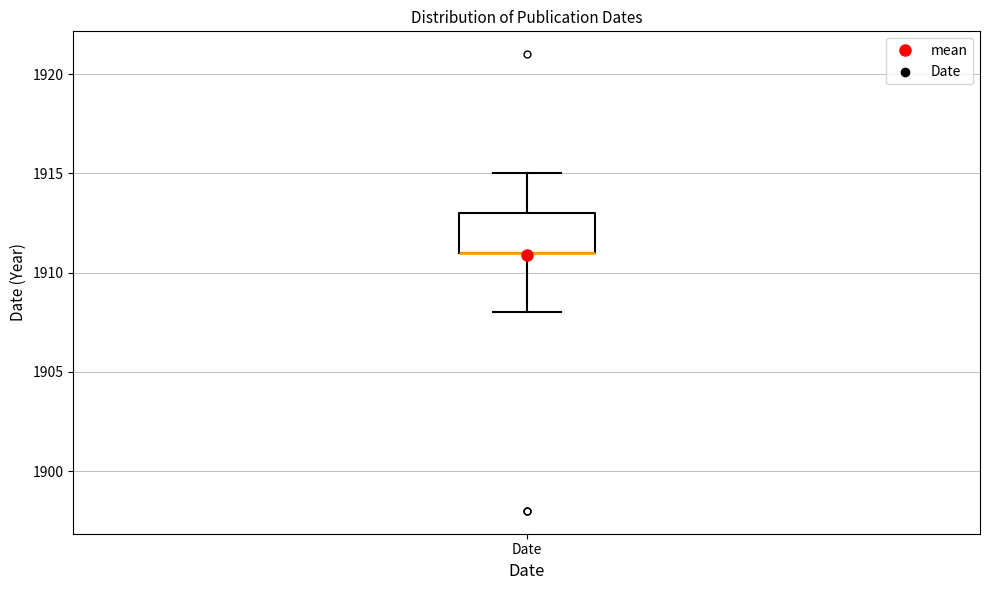

Where is the lower edge of the box for Date on the y-axis? The values are not printed on the chart, so give them approximately, as read against the axis.

1911